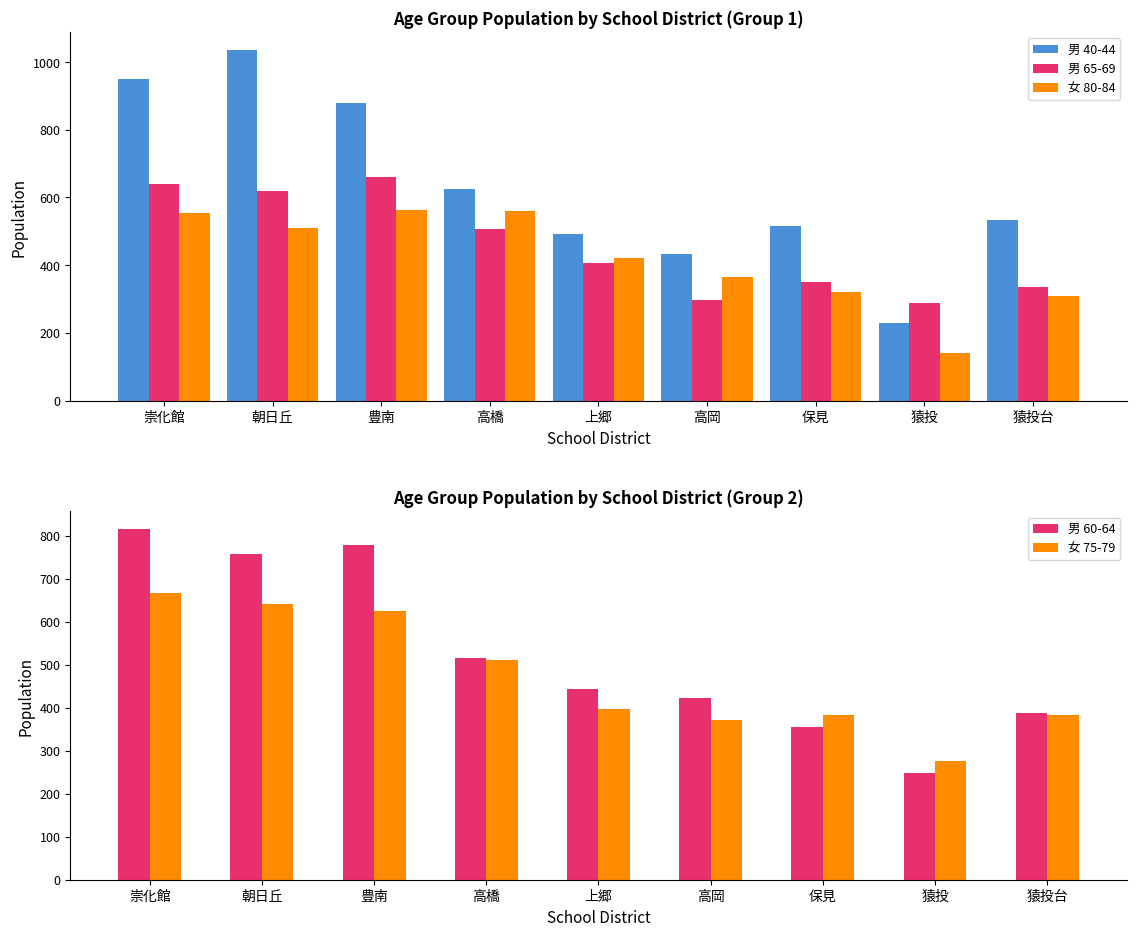

Is the value of 女 75-79 at 豊南 greater than the value of 女 80-84 at 猿投?

Yes